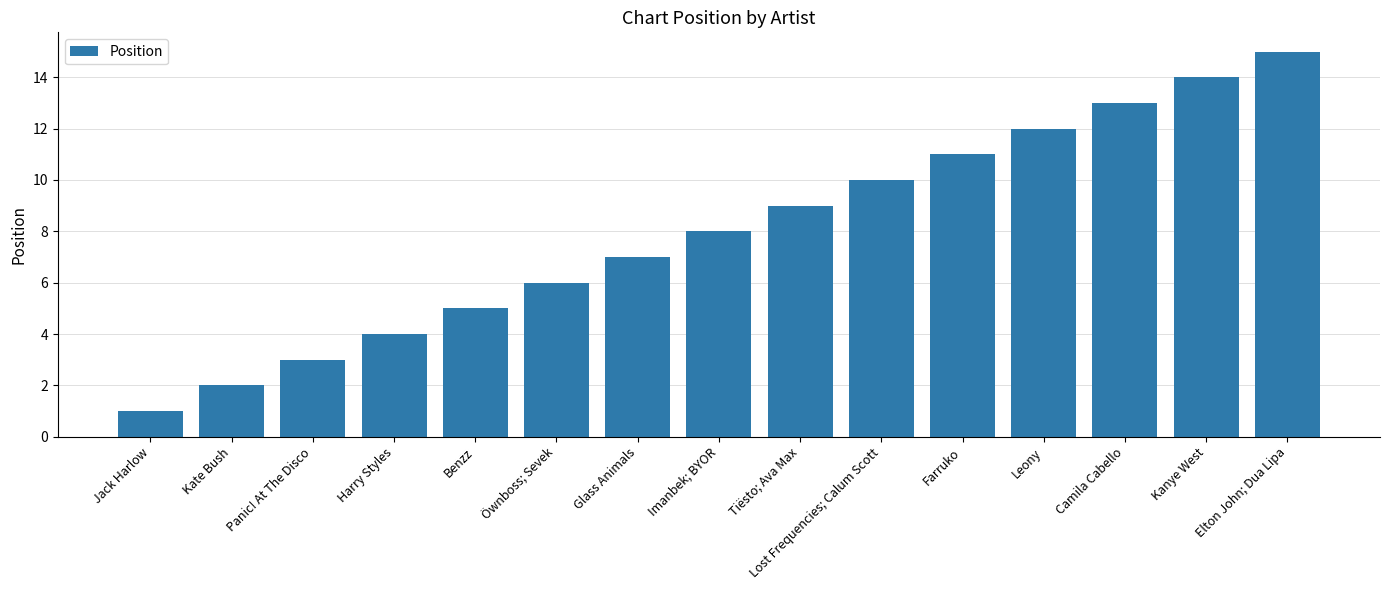

List the labels in order of value, largest first.

Elton John; Dua Lipa, Kanye West, Camila Cabello, Leony, Farruko, Lost Frequencies; Calum Scott, Tiësto; Ava Max, Imanbek; BYOR, Glass Animals, Öwnboss; Sevek, Benzz, Harry Styles, Panic! At The Disco, Kate Bush, Jack Harlow